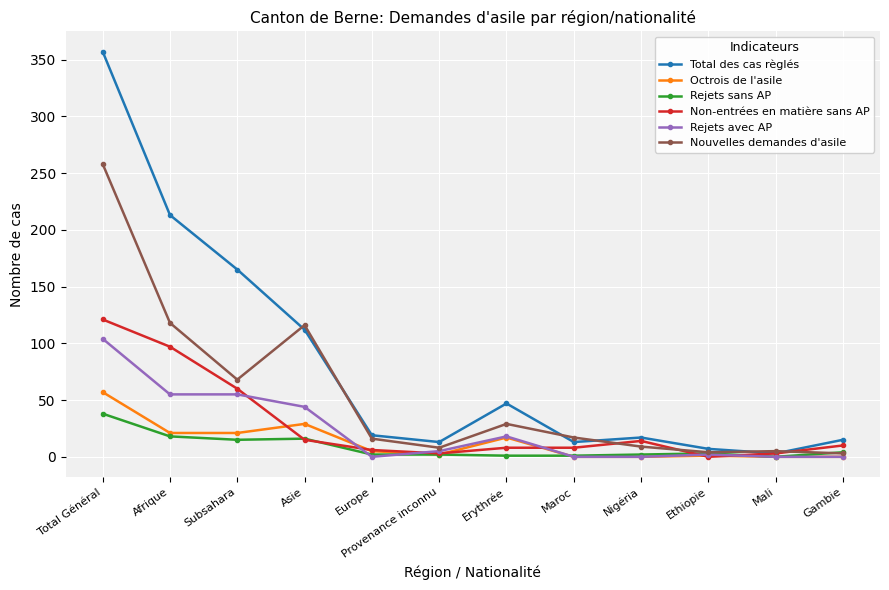

Is the value of Nouvelles demandes d'asile at Asie greater than the value of Rejets sans AP at Ethiopie?

Yes